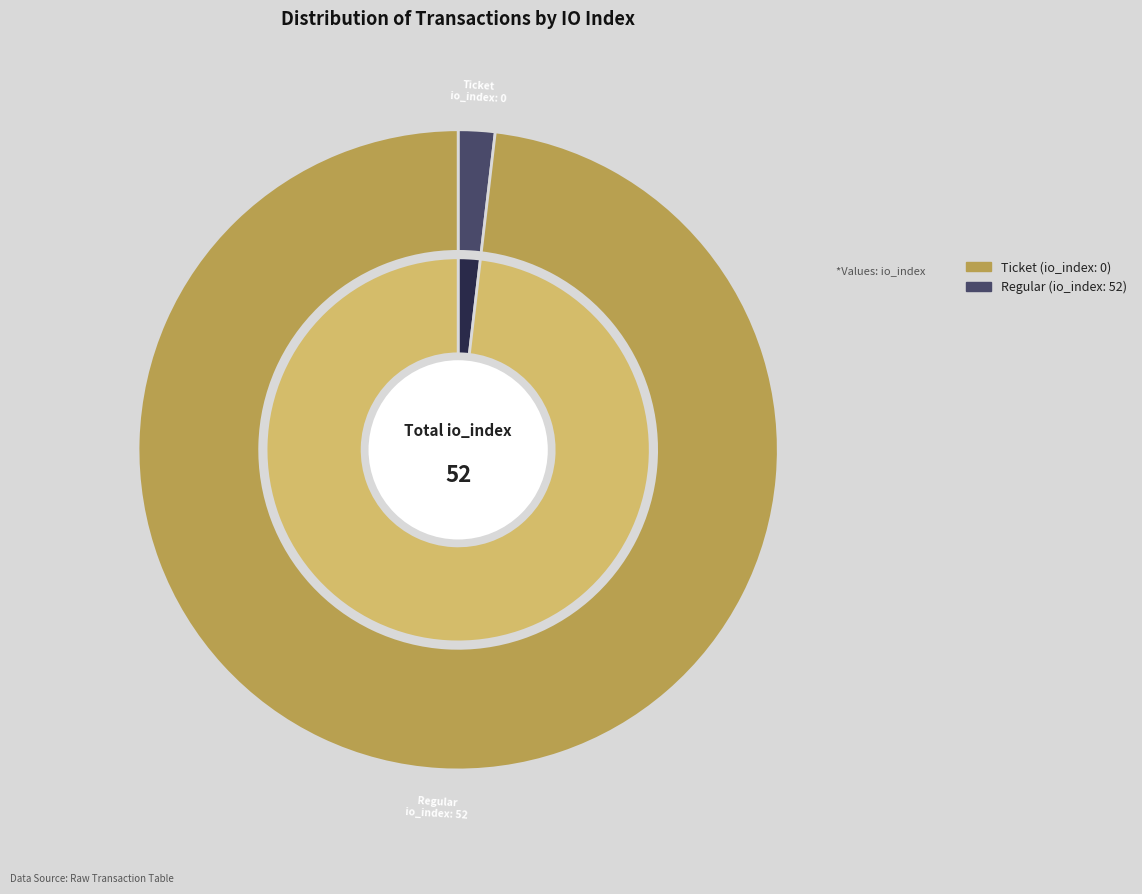

What is the majority slice?

1